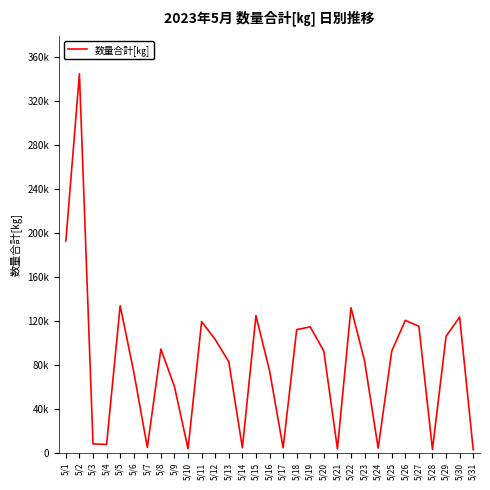

At which label does the data first exceed 92486?

5/1